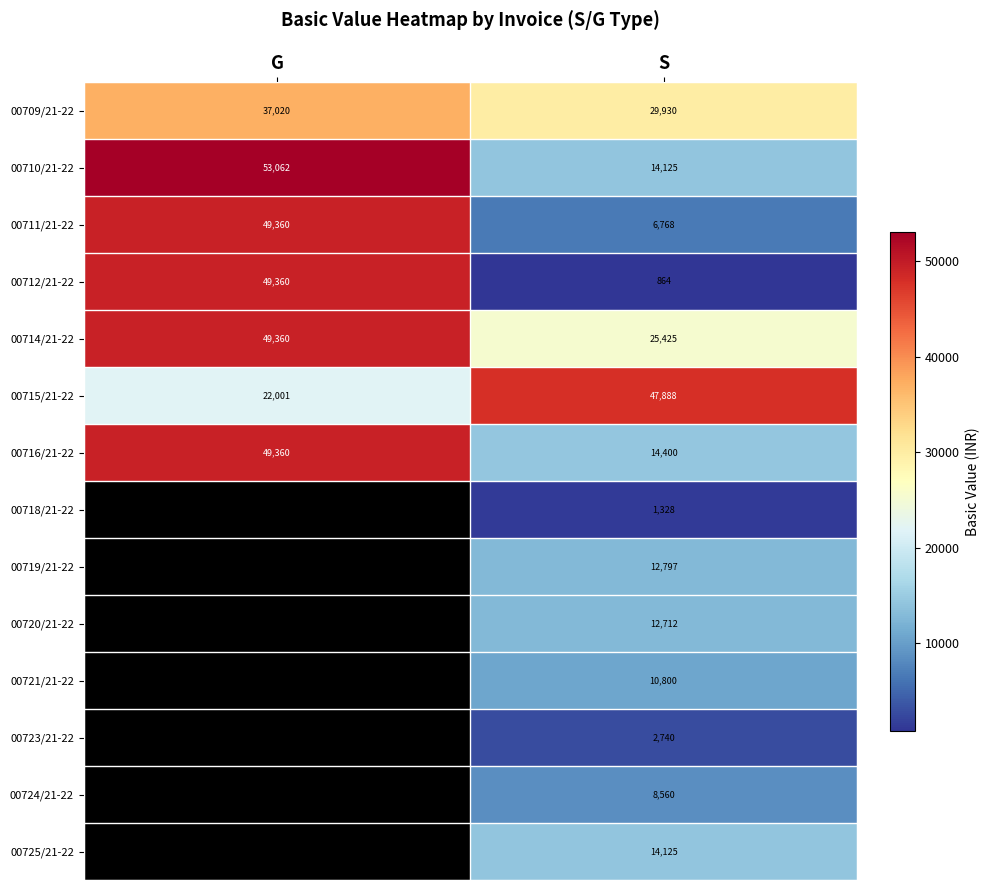

Which label corresponds to the smallest value in the chart?

S